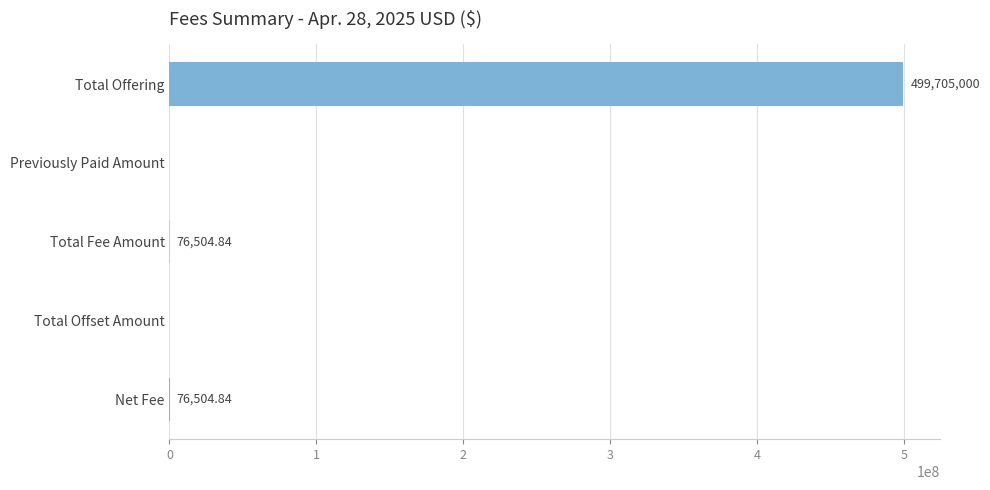

How many categories are shown in the chart?

5